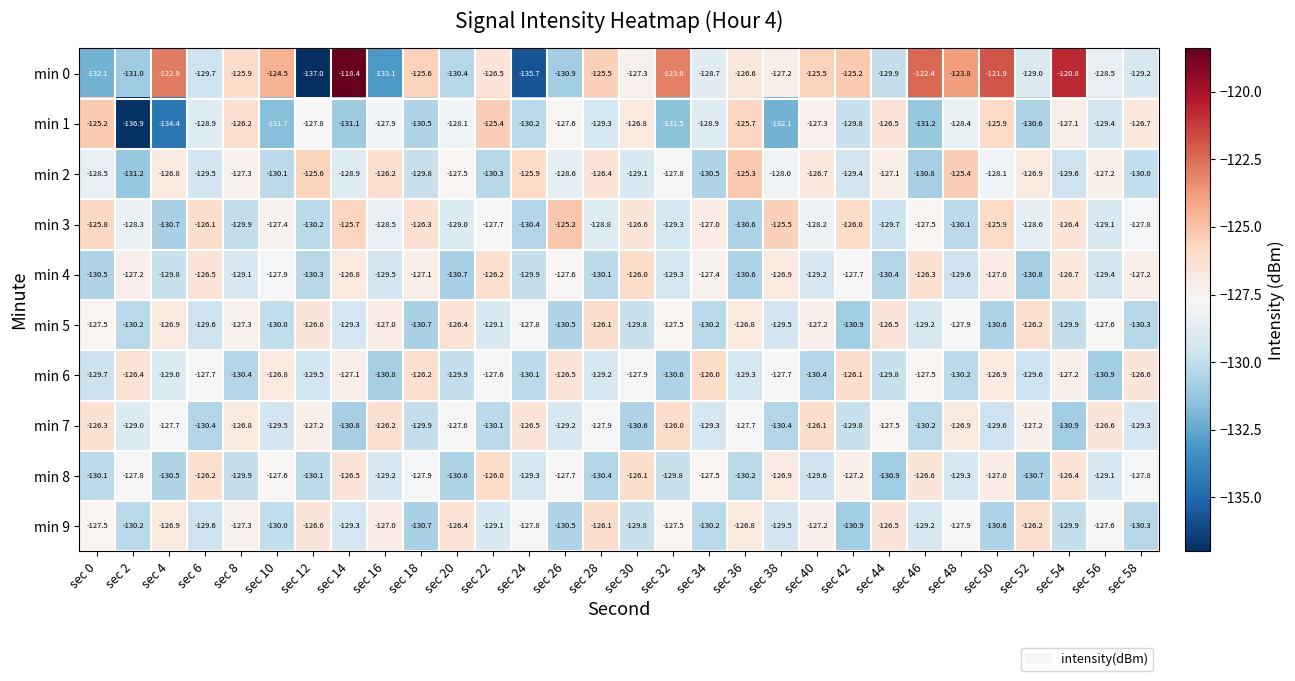

At which label is min 3 closest to -127?

sec 34